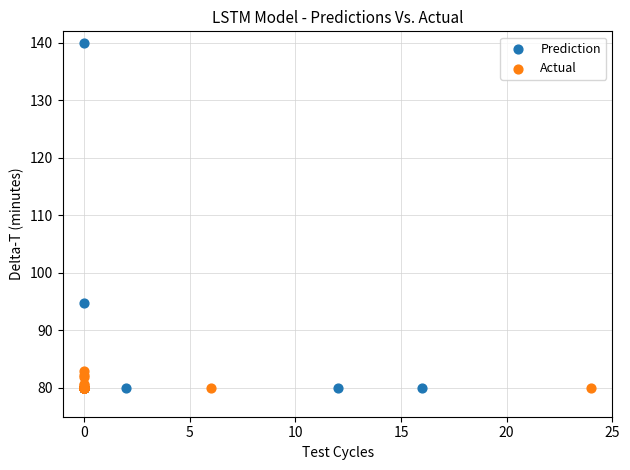

What are all the series names shown in the legend?

Prediction, Actual